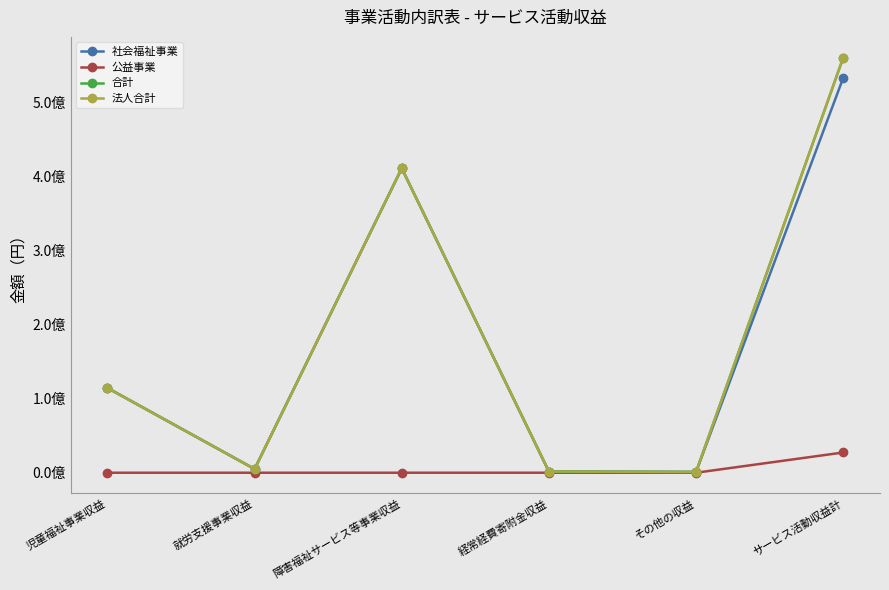

What is the highest value of the 法人合計 series?

560405699